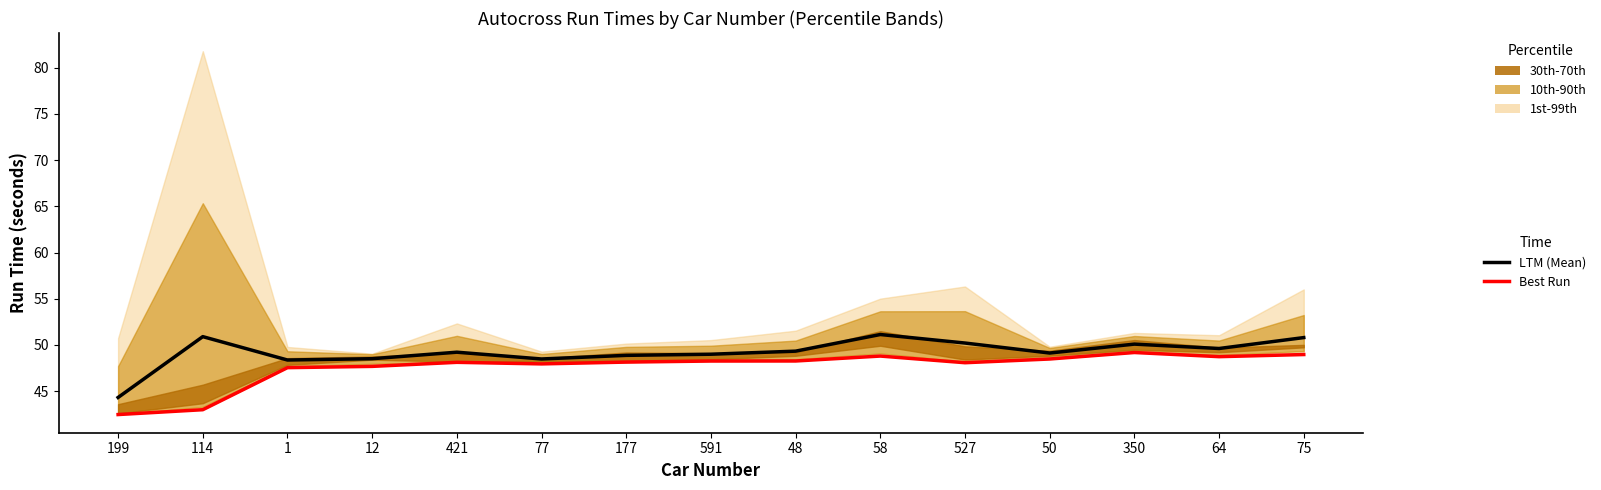

What is the value of the LTM point at the 1st from the left?

44.3